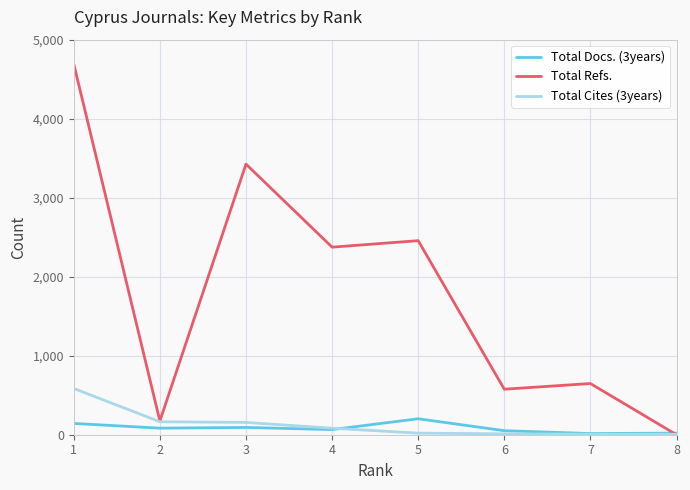

List the series in order of their peak value, lowest first.

Total Docs. (3years), Total Cites (3years), Total Refs.